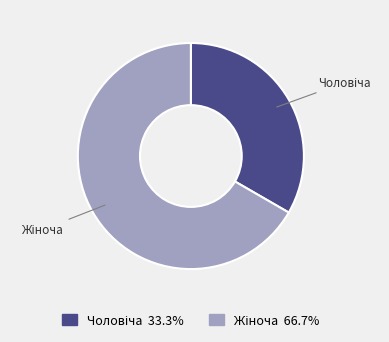

How many slices are in this pie chart?

2